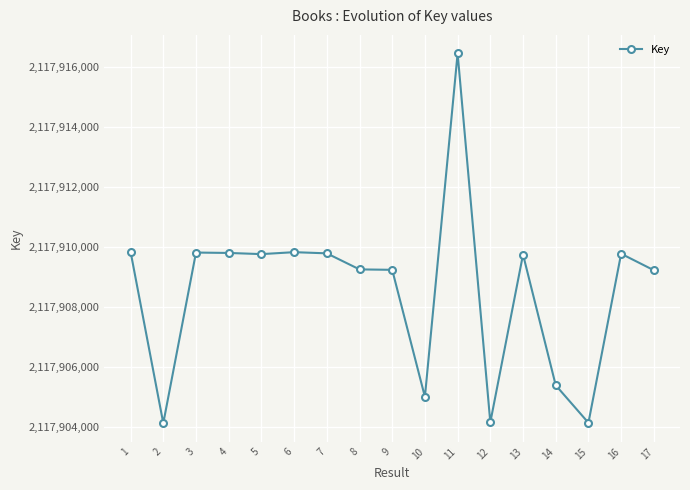

True or false: the data has more than 2 interior local peaks.

True